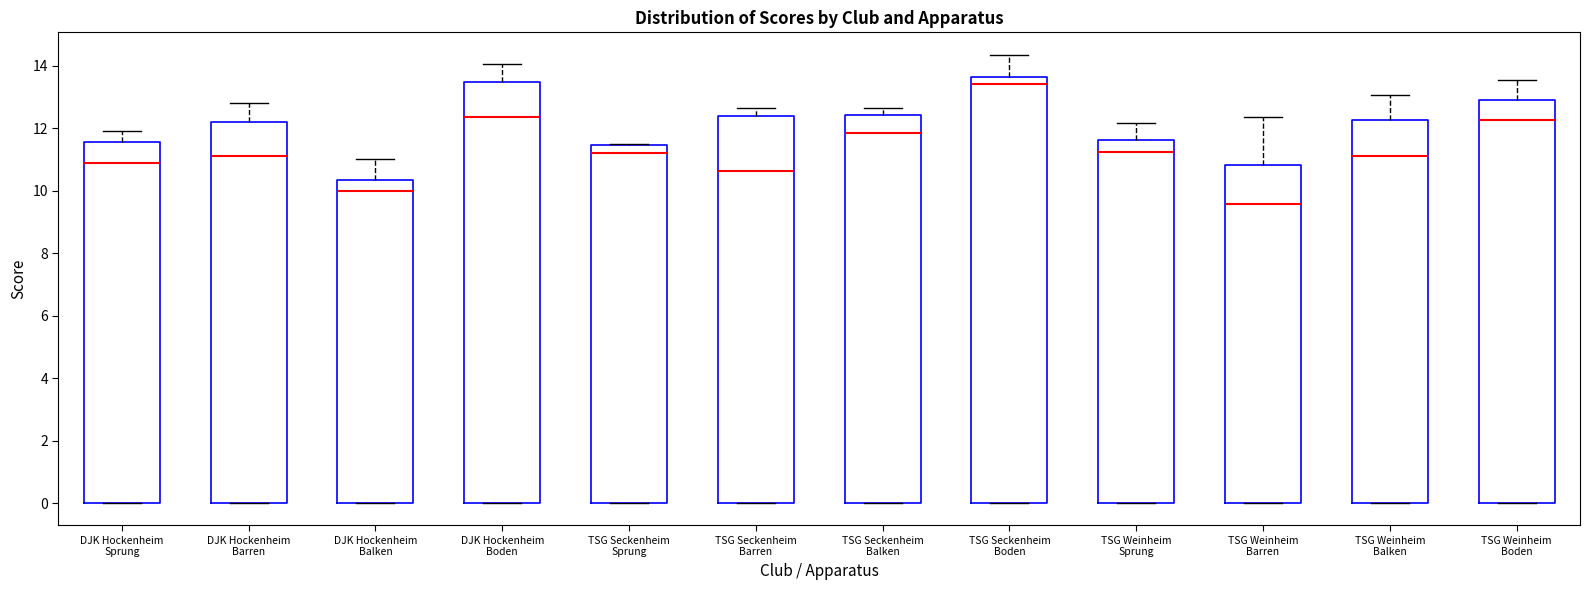

Reading left to right, read every box against the y-axis: the position of its median line, the range the box covers, and the ends of its whiskers. The values are not printed on the chart, so give them approximately, as read against the axis.

DJK Hockenheim Sprung: median 10.8, box 0.0 to 11.6, whiskers 0.0 to 12.0
DJK Hockenheim Barren: median 11.2, box 0.0 to 12.2, whiskers 0.0 to 12.8
DJK Hockenheim Balken: median 10.0, box 0.0 to 10.4, whiskers 0.0 to 11.0
DJK Hockenheim Boden: median 12.4, box 0.0 to 13.4, whiskers 0.0 to 14.0
TSG Seckenheim Sprung: median 11.2, box 0.0 to 11.4, whiskers 0.0 to 11.6
TSG Seckenheim Barren: median 10.6, box 0.0 to 12.4, whiskers 0.0 to 12.6
TSG Seckenheim Balken: median 11.8, box 0.0 to 12.4, whiskers 0.0 to 12.6
TSG Seckenheim Boden: median 13.4, box 0.0 to 13.6, whiskers 0.0 to 14.4
TSG Weinheim Sprung: median 11.2, box 0.0 to 11.6, whiskers 0.0 to 12.2
TSG Weinheim Barren: median 9.6, box 0.0 to 10.8, whiskers 0.0 to 12.4
TSG Weinheim Balken: median 11.2, box 0.0 to 12.2, whiskers 0.0 to 13.0
TSG Weinheim Boden: median 12.2, box 0.0 to 13.0, whiskers 0.0 to 13.6